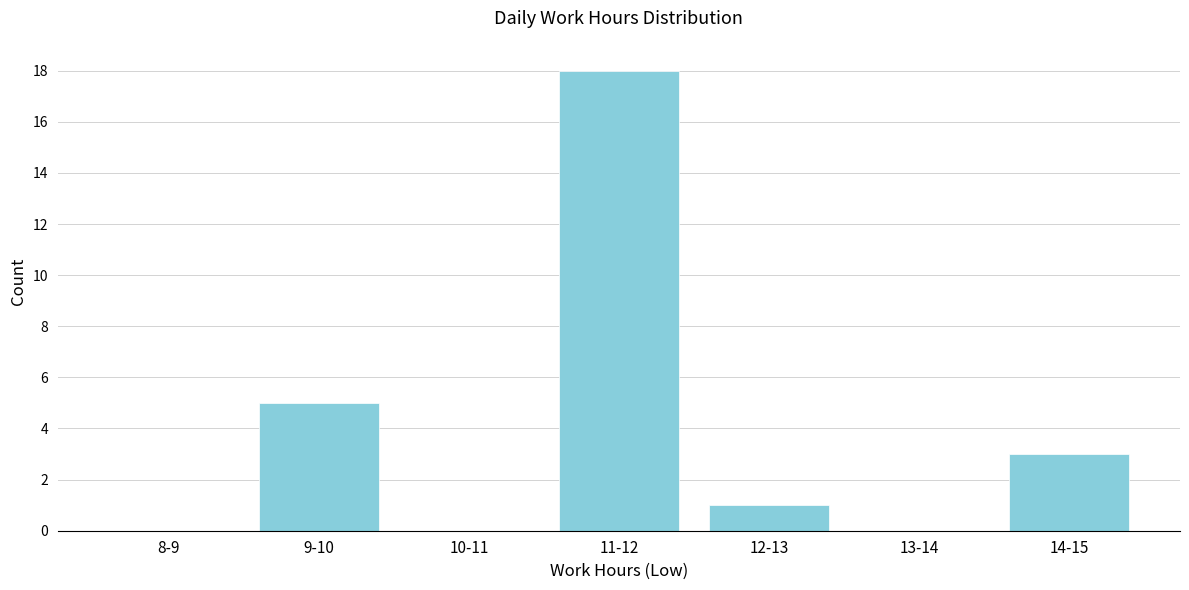

Reading right to left, list all the values displayed in this chart.

14-15=3	13-14=0	12-13=1	11-12=18	10-11=0	9-10=5	8-9=0